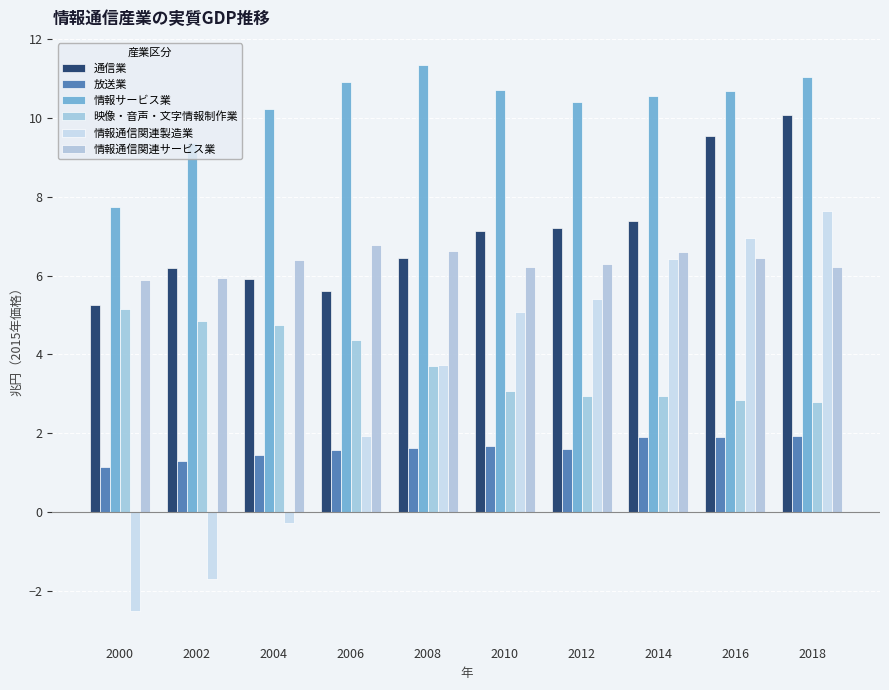

How many categories are shown in the chart?

10